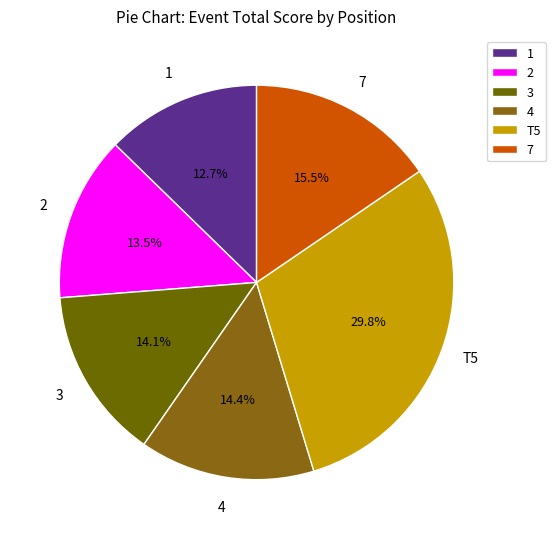

Which has a higher value, 4 or 2?

4